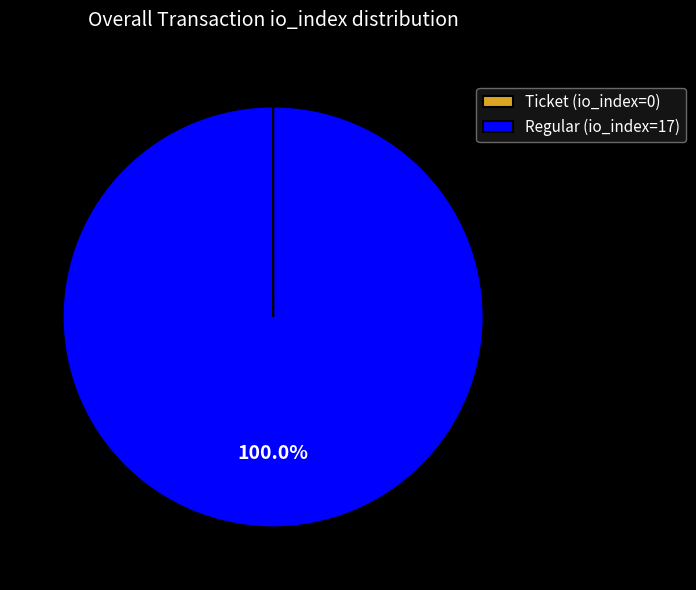

What is the majority slice?

Regular (io_index=17)